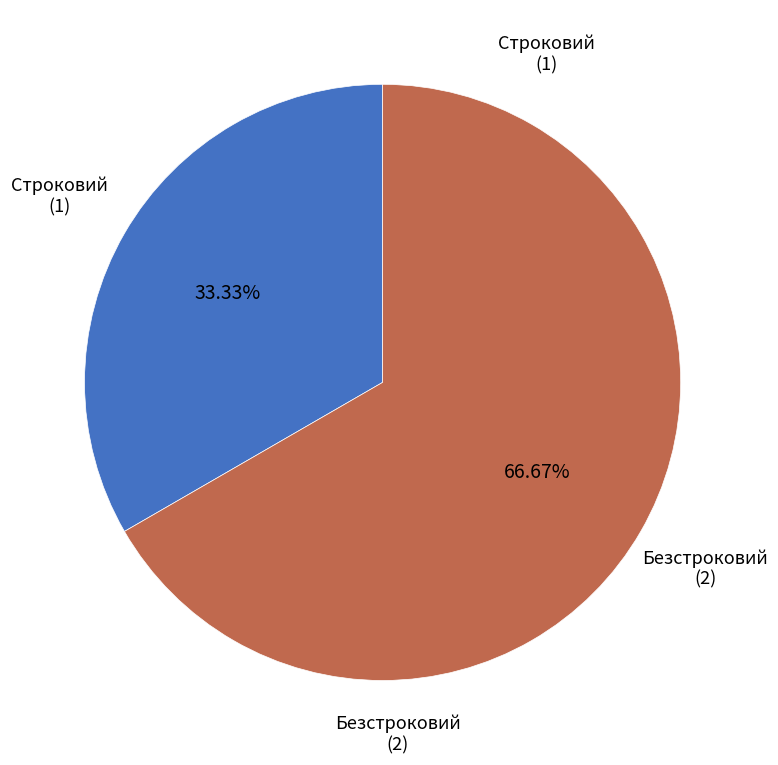

Does any single category account for the majority?

Yes